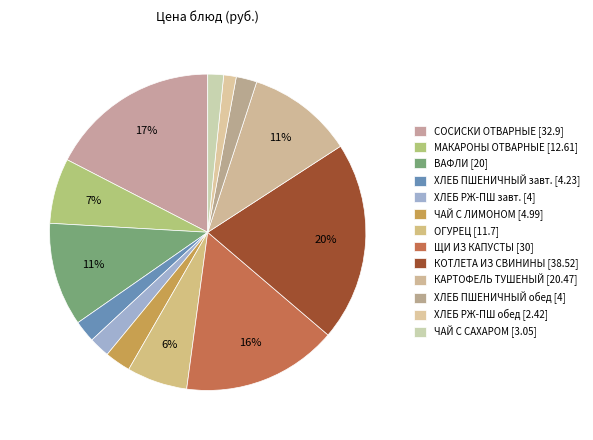

Count the number of slices in the pie.

13